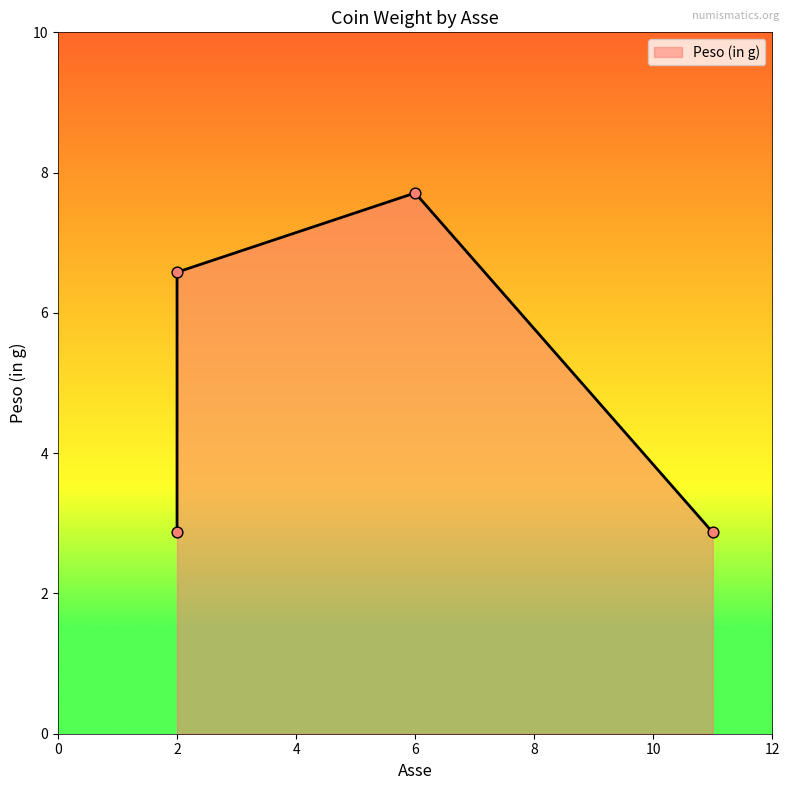

Approximately how many times larger is the value at 2 compared to 11?

1.0